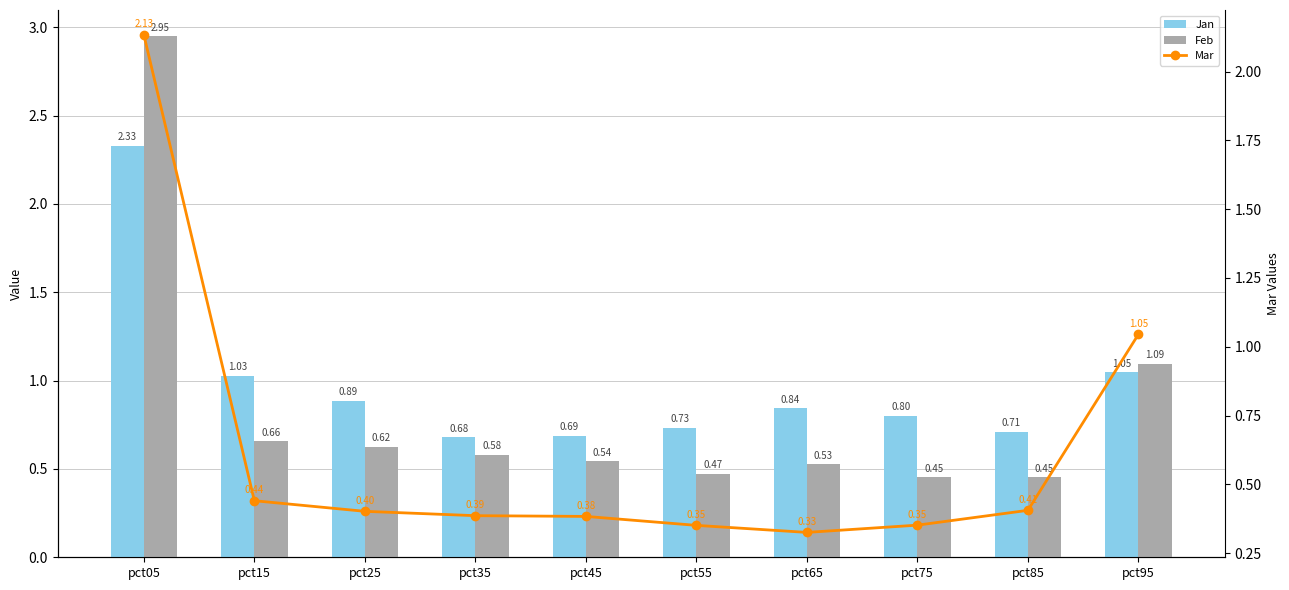

What is the greatest value displayed?

2.9